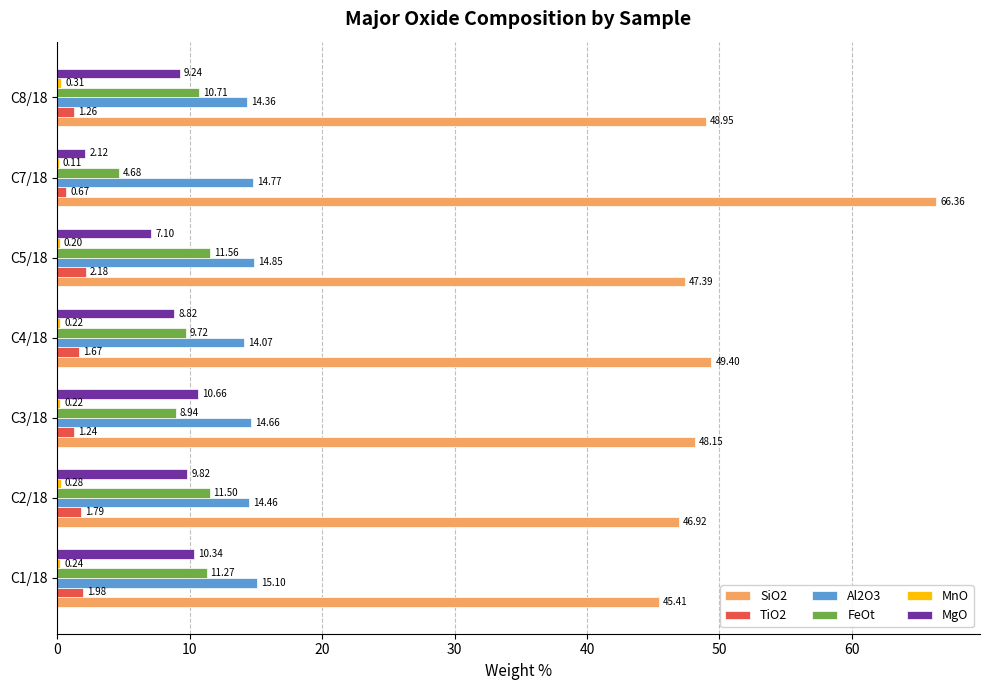

What is the sum of all Al2O3 values?

102.3